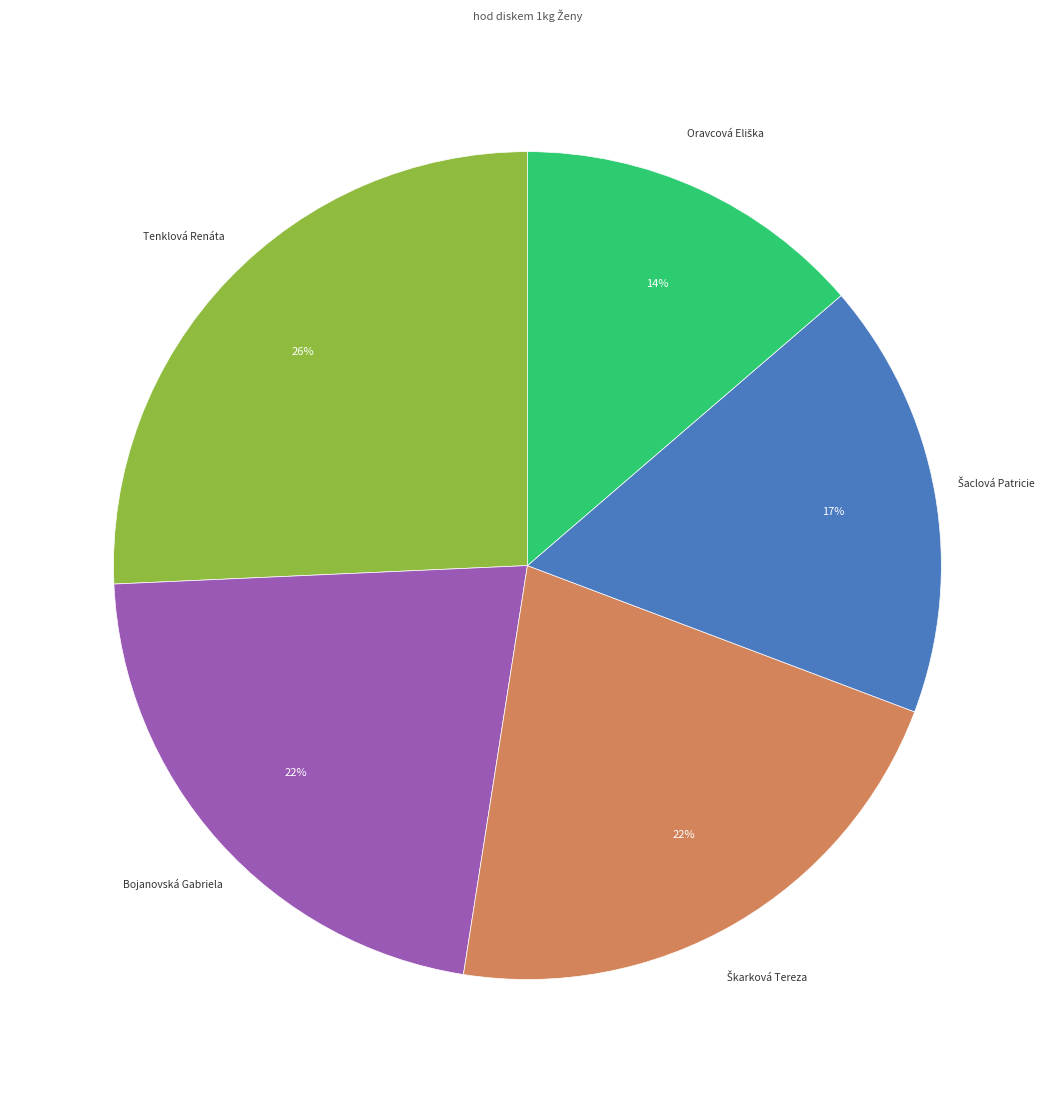

How many segments does this pie chart have?

5